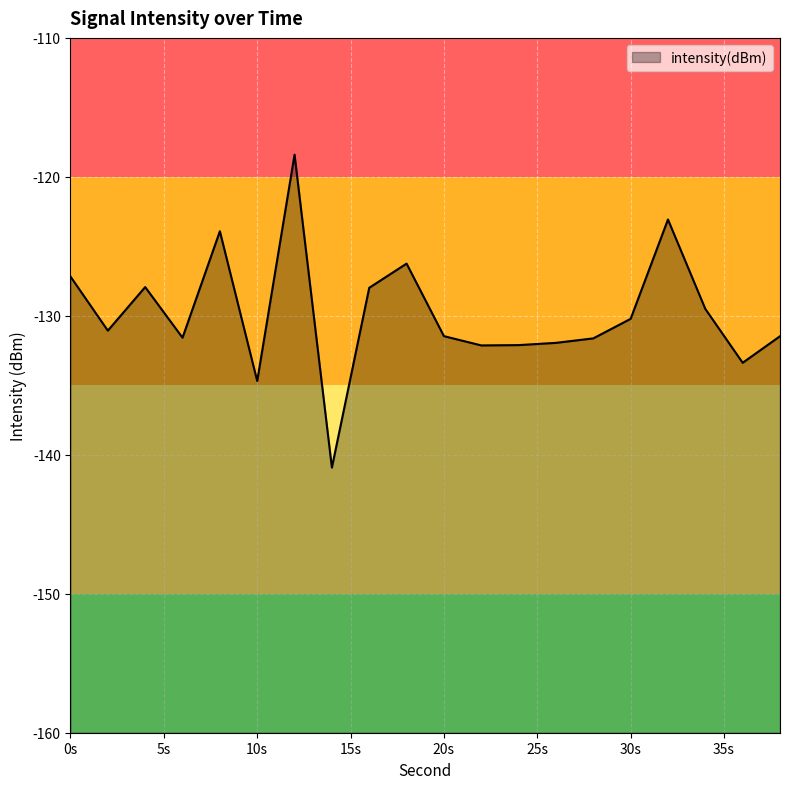

How many interior local peaks (higher than both neighbors) does the data have?

5